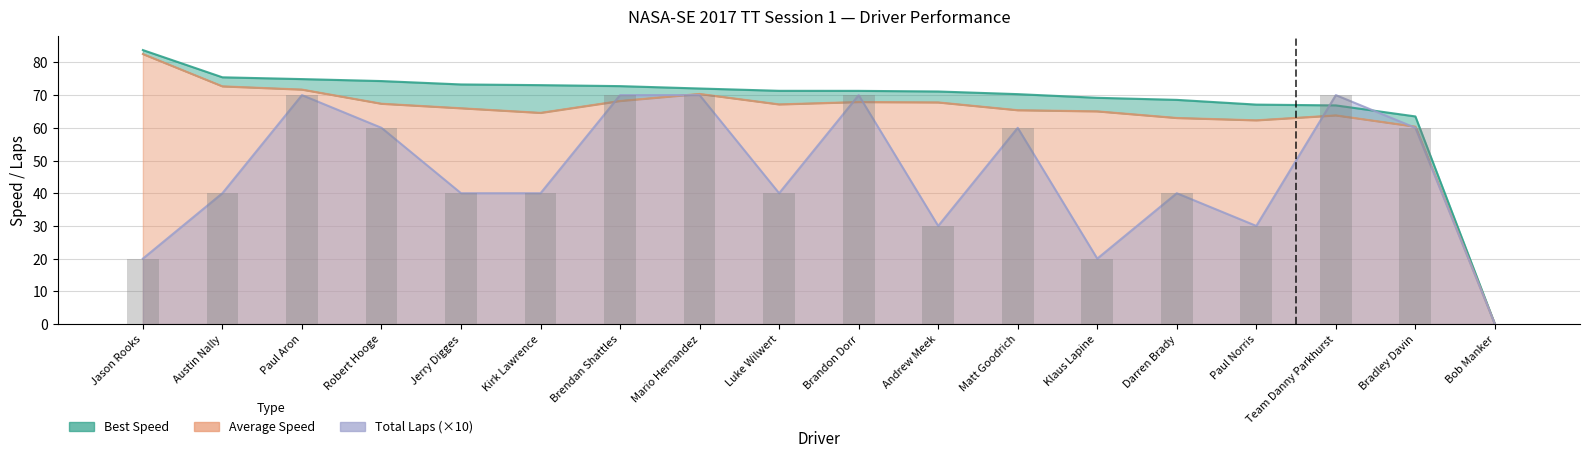

Is it true that Total Laps equals 24.2 at Austin Nally?

False